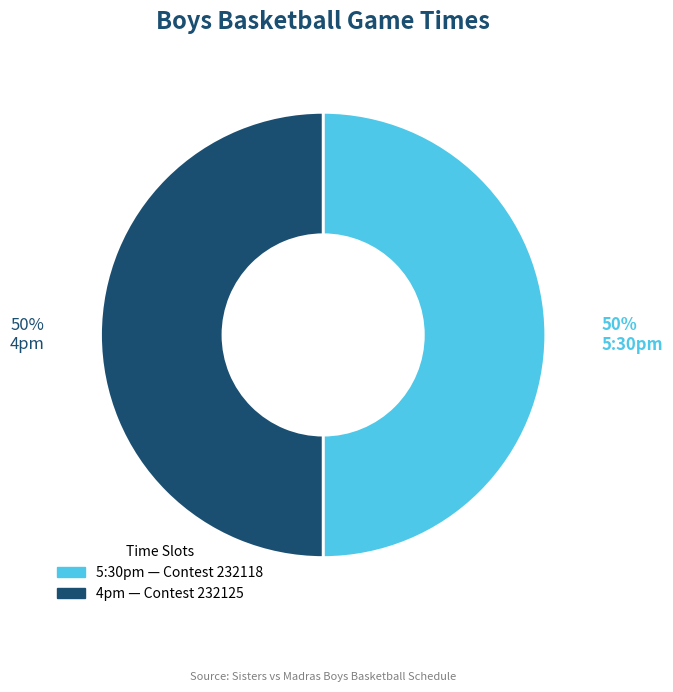

Approximately how many times larger is the value at 4pm compared to 5:30pm?

1.0